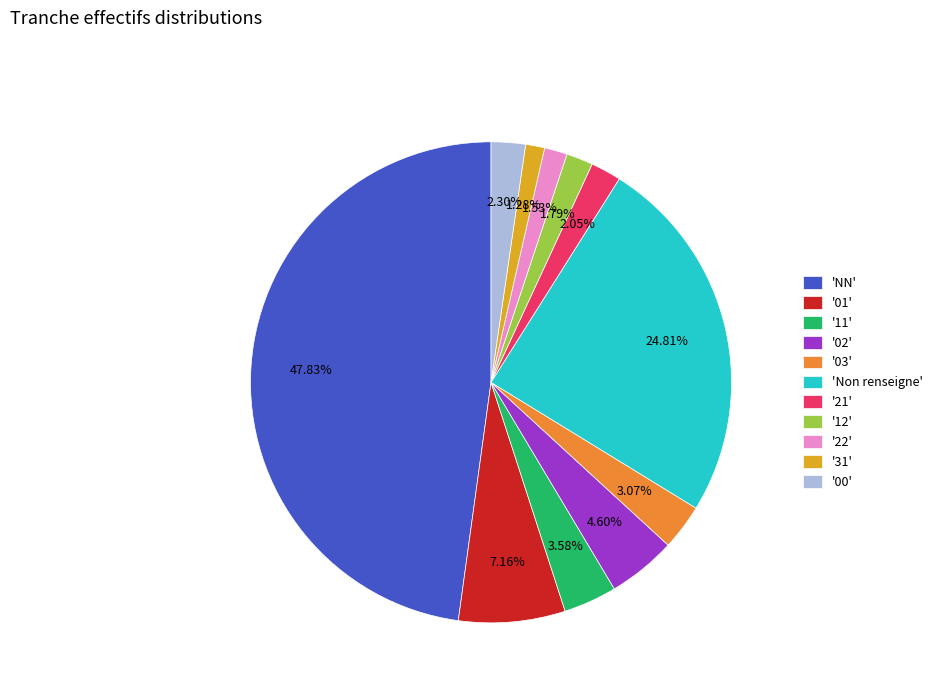

How many slices are in this pie chart?

11